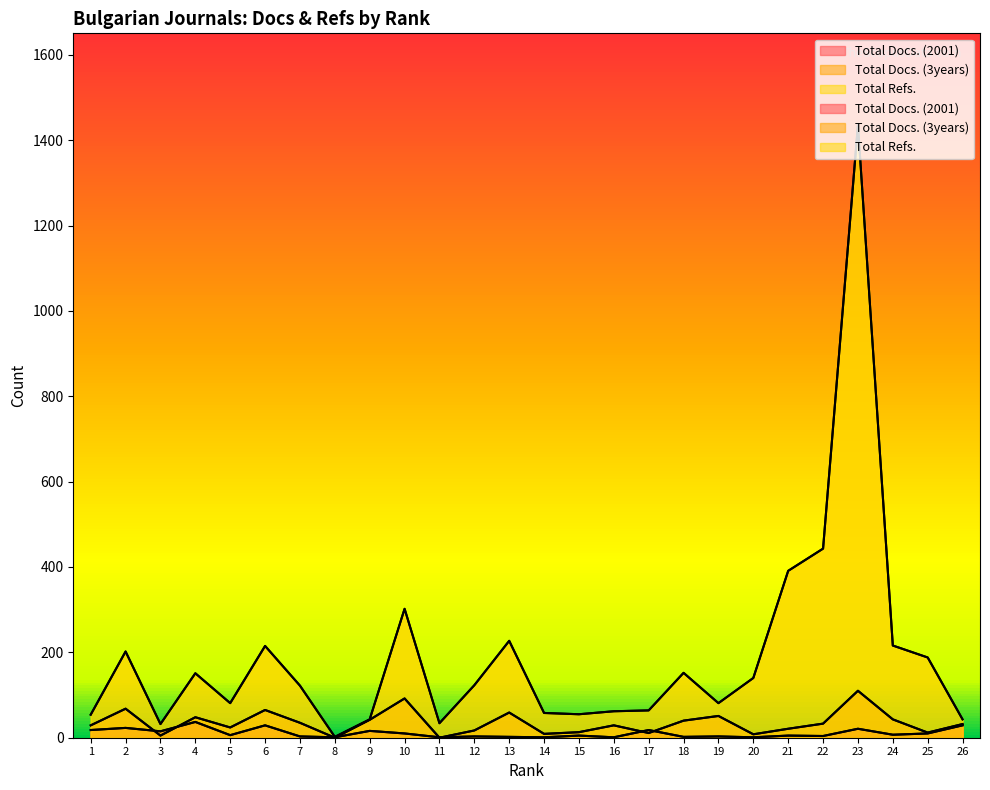

What is the value of the Total Refs. point at the 24th from the left?

216